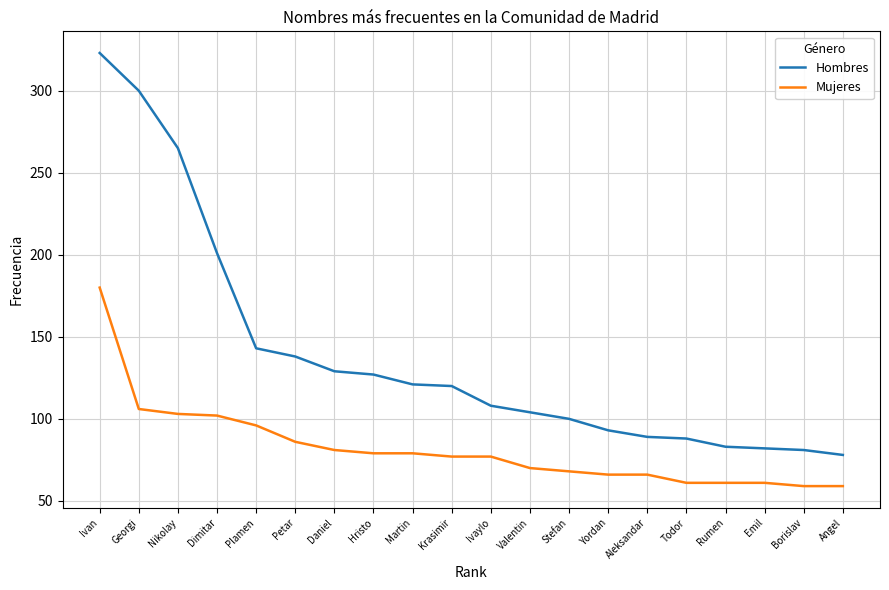

At which label does Hombres reach its minimum?

Angel